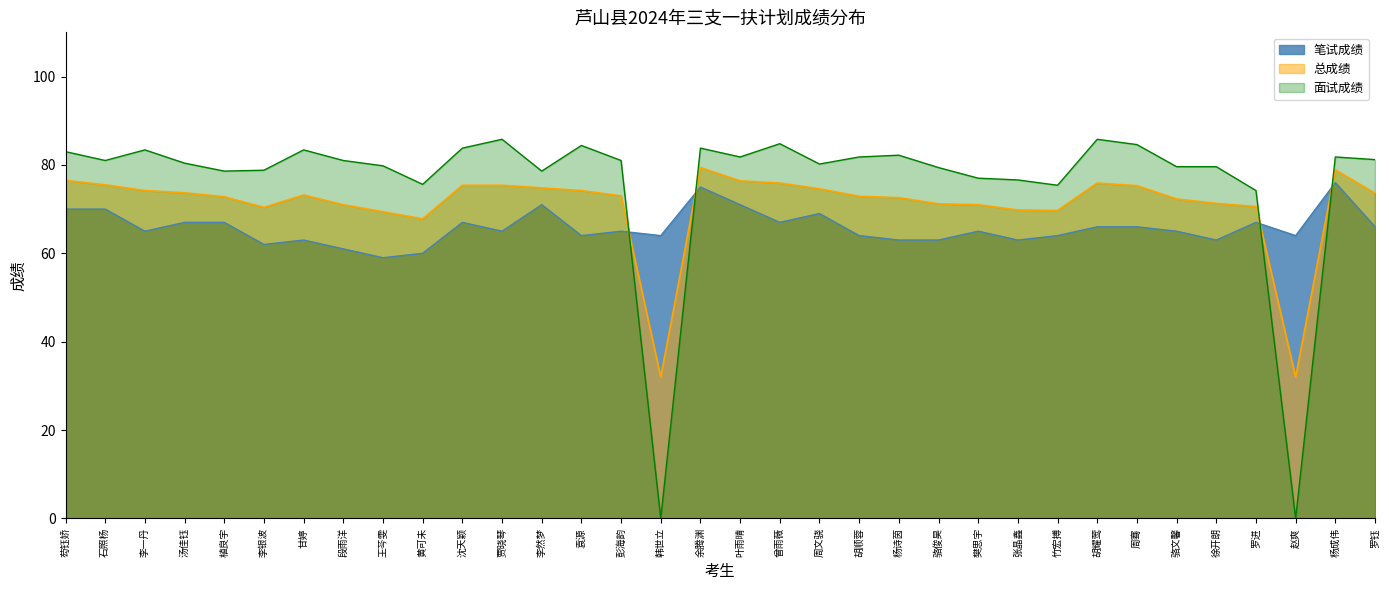

Which series changed the most between 胡顺蓉 and 赵爽?

面试成绩